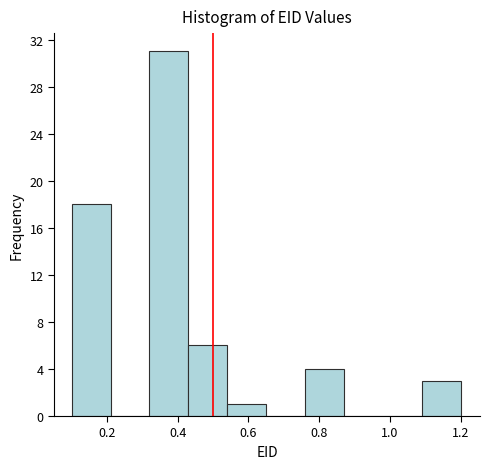

Reading left to right, list every bar in this chart as the range it spans on the x-axis followed by its height. Neither the bar edges nor the heights are printed on the chart, so give them approximately, as read against the axes.

0.10 to 0.21: 18
0.21 to 0.32: 0
0.32 to 0.43: 31
0.43 to 0.54: 6
0.54 to 0.65: 1
0.65 to 0.76: 0
0.76 to 0.87: 4
0.87 to 0.98: 0
0.98 to 1.09: 0
1.09 to 1.20: 3